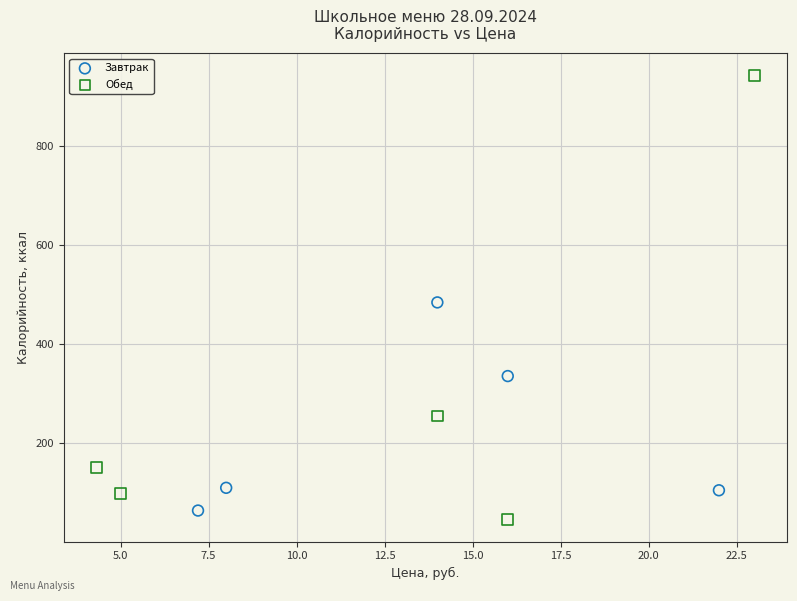

Which series has the largest Y range (max minus min)?

Обед